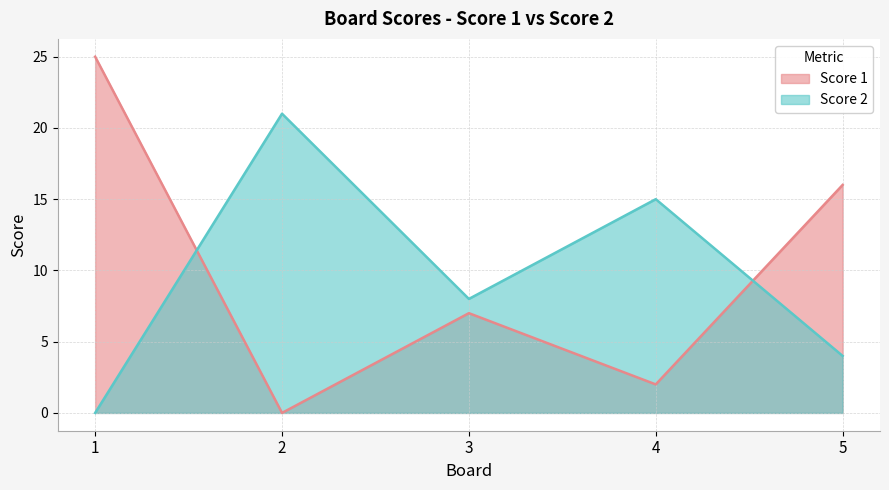

What are all the series names shown in the legend?

Score 1, Score 2